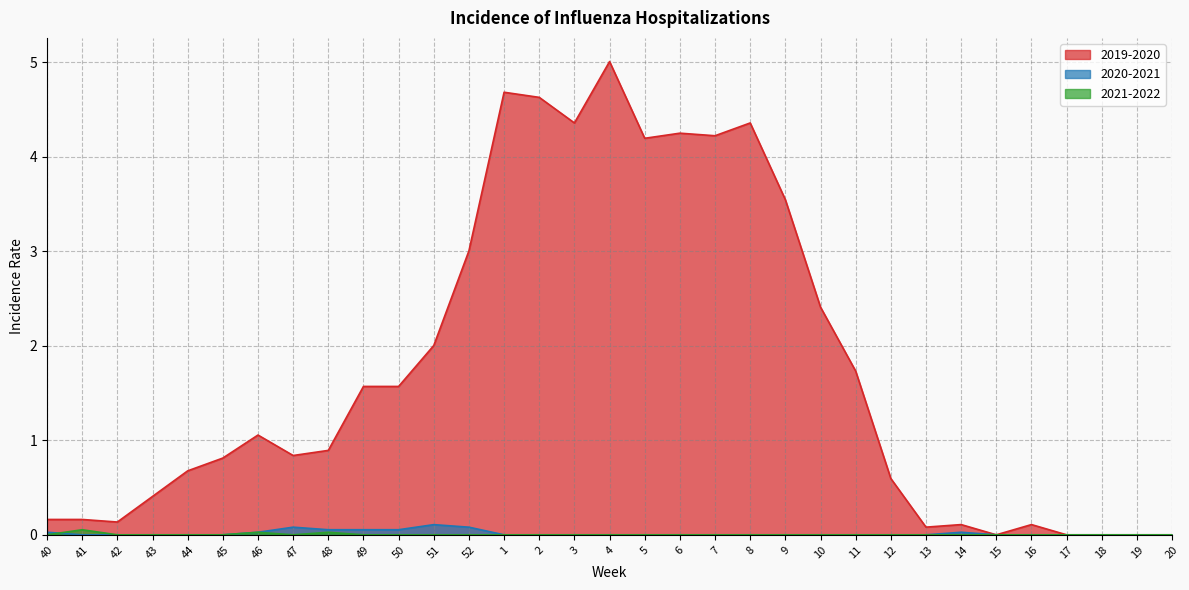

What is the highest value of the 2021-2022 series?

0.1